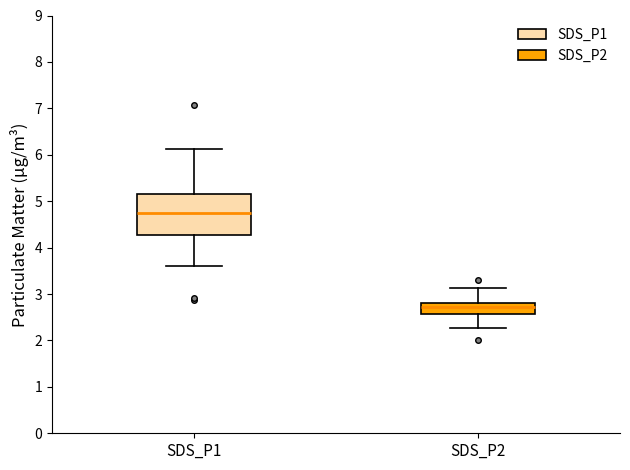

Which box is the tallest, from its lower edge to its upper edge?

SDS_P1